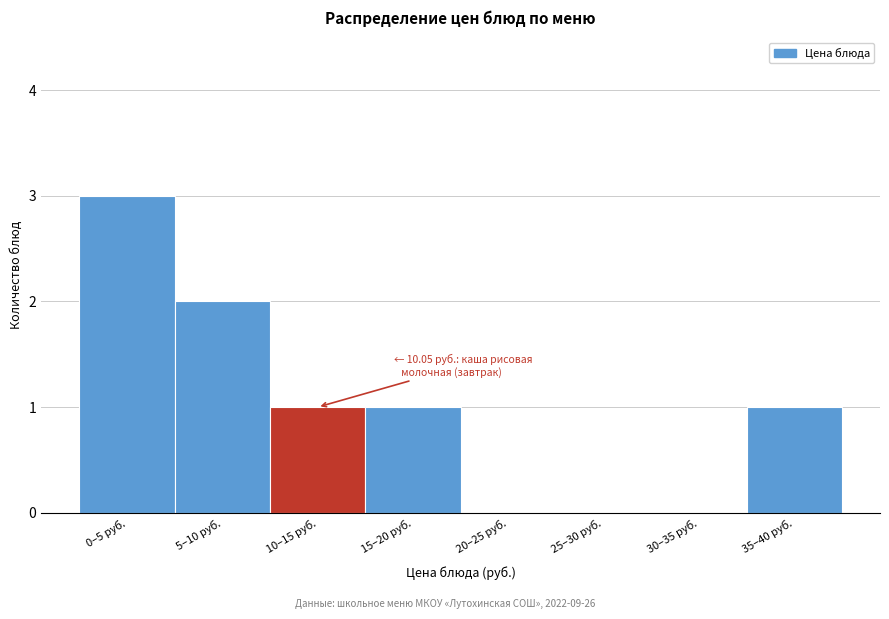

Reading left to right, extract all data points from this chart.

0–5 руб.=3	5–10 руб.=2	10–15 руб.=1	15–20 руб.=1	20–25 руб.=0	25–30 руб.=0	30–35 руб.=0	35–40 руб.=1